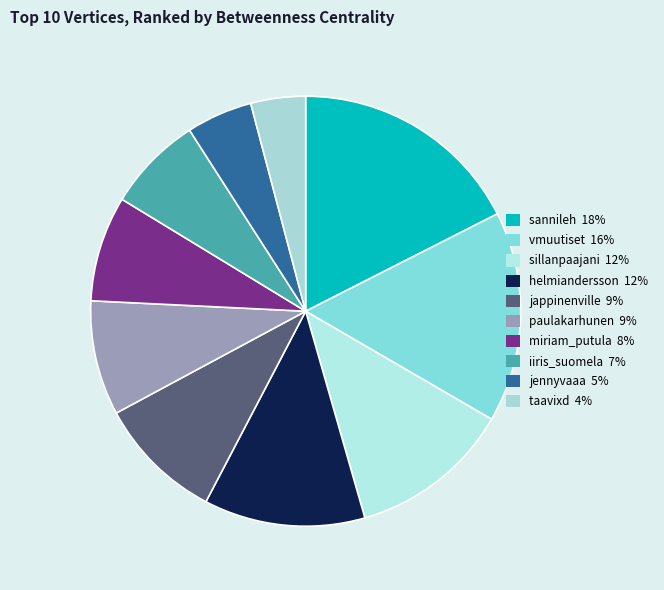

How many segments does this pie chart have?

10